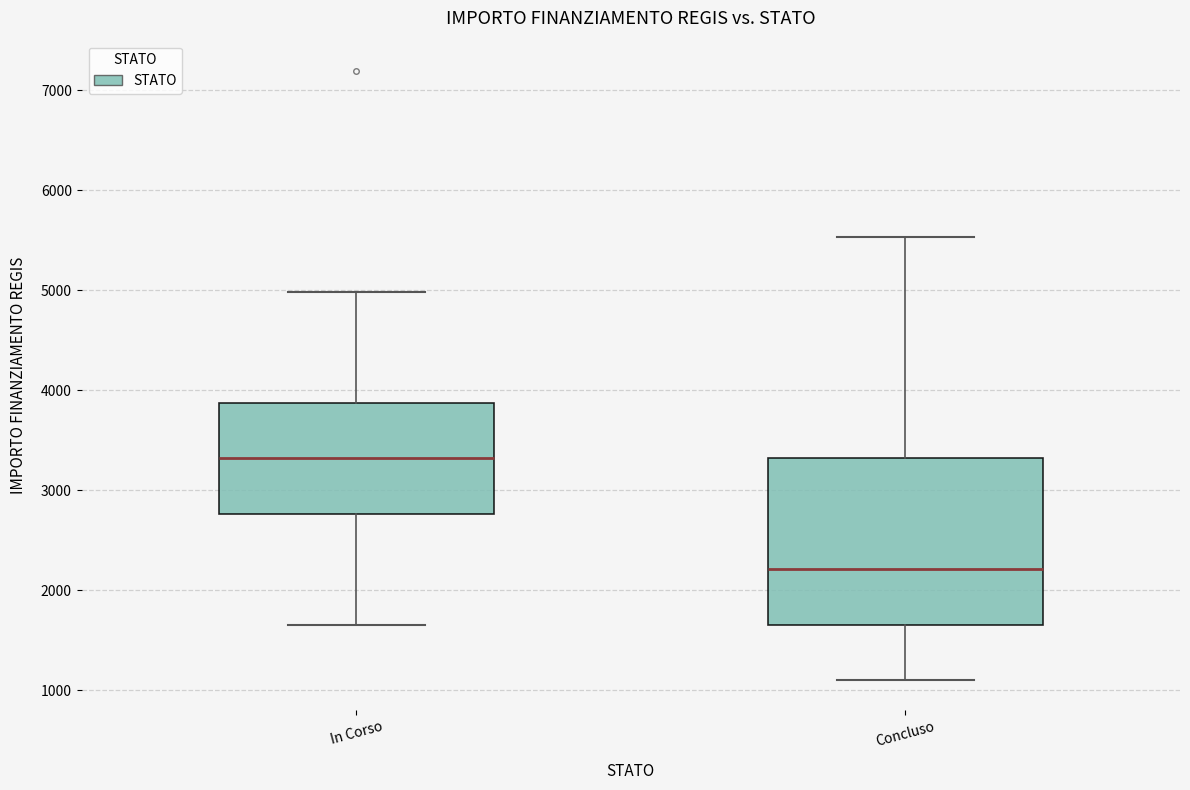

Reading left to right, transcribe this box plot: for each box, give where its median line is, the range the box spans, and where its two whiskers end, as read against the y-axis. The values are not printed on the chart, so give them approximately, as read against the axis.

In Corso: median 3300, box 2800 to 3900, whiskers 1700 to 5000
Concluso: median 2200, box 1700 to 3300, whiskers 1100 to 5500